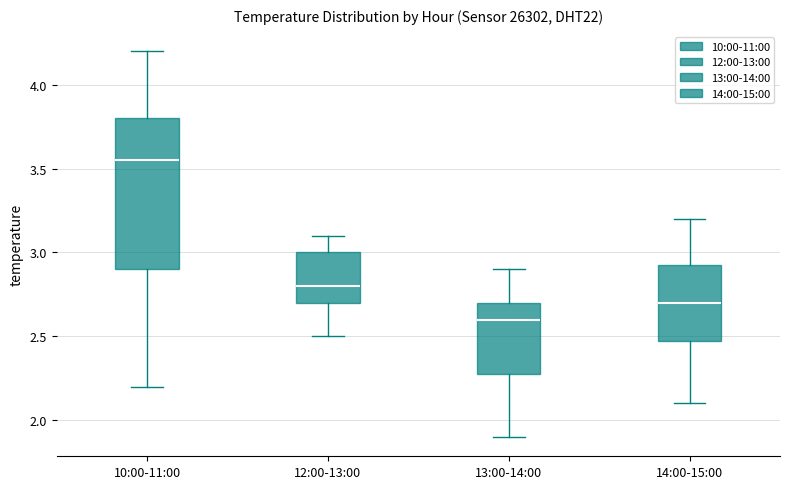

Which box is the tallest, from its lower edge to its upper edge?

10:00-11:00